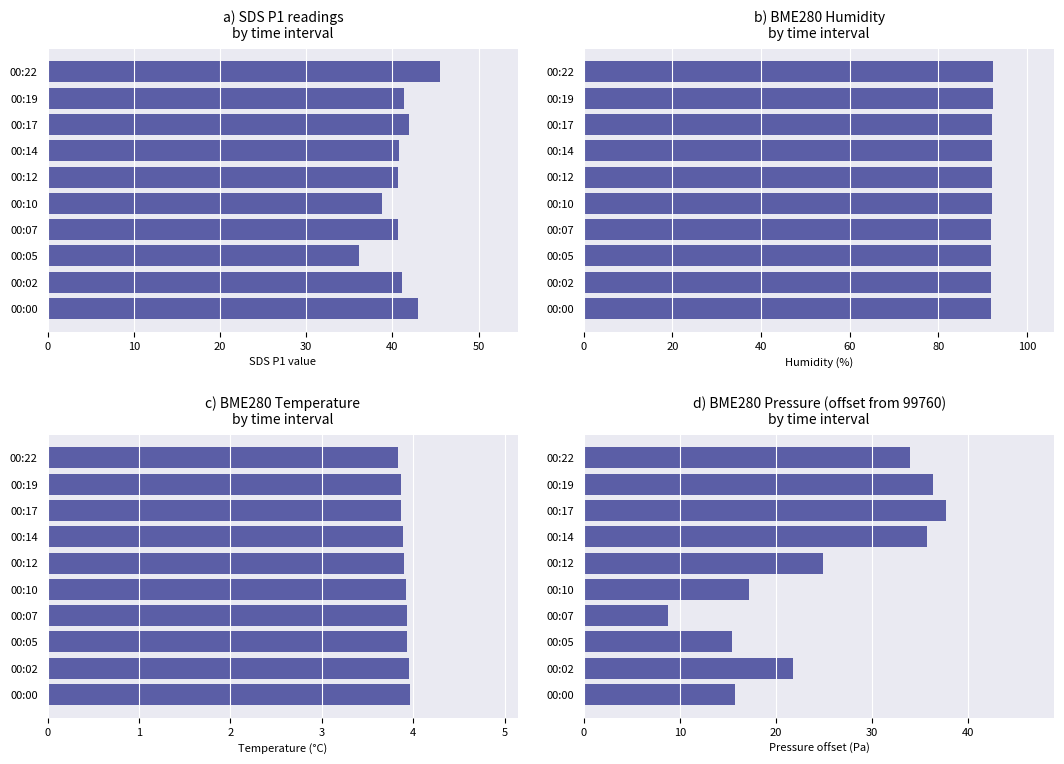

Which series has the widest spread of values?

BME280_pressure